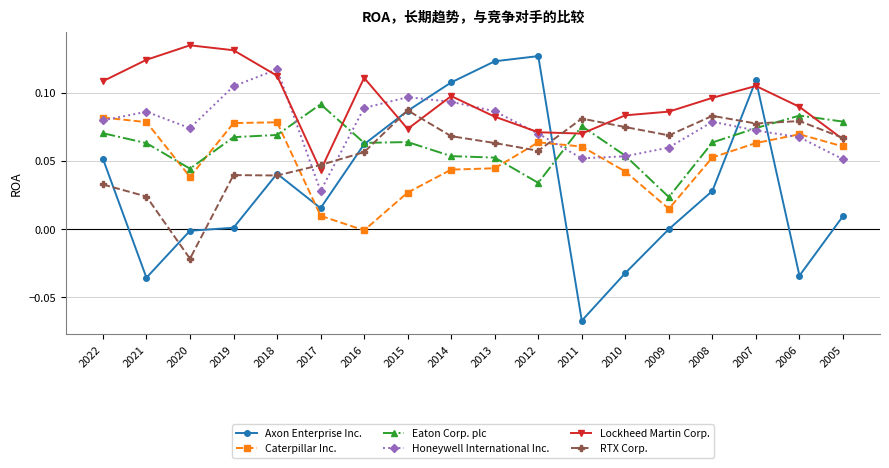

Which series has the largest total across all categories?

Lockheed Martin Corp.